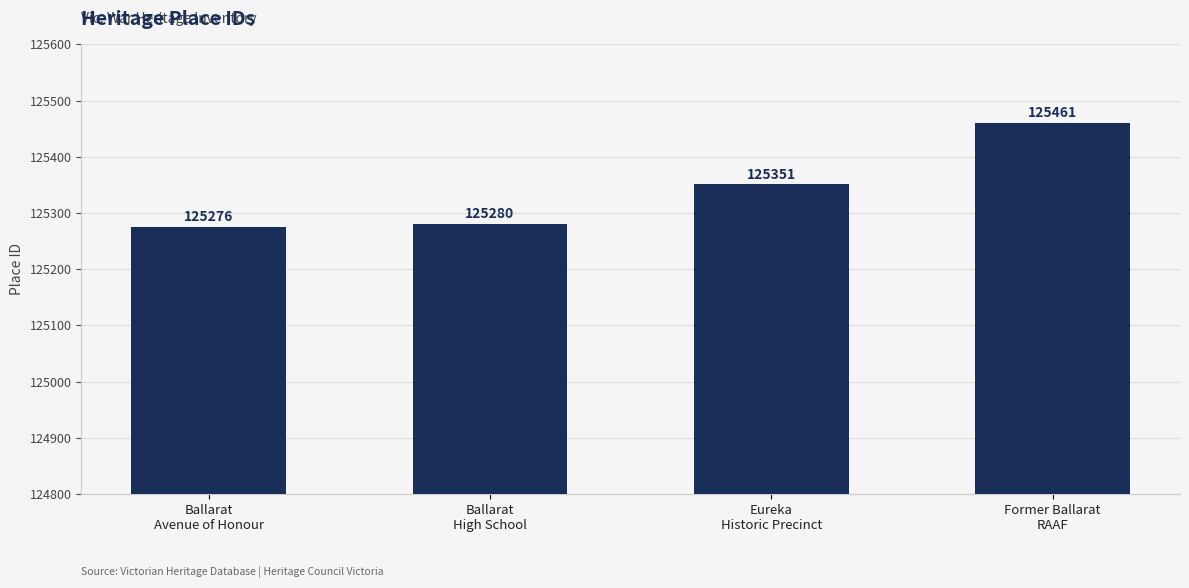

What position from the right is Former Ballarat
RAAF?

1